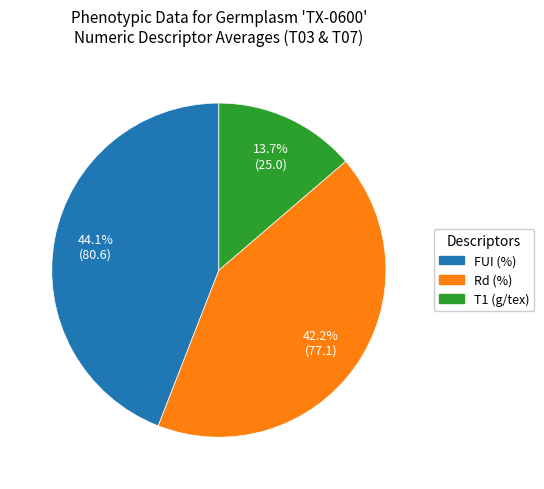

Does any single category account for the majority?

No